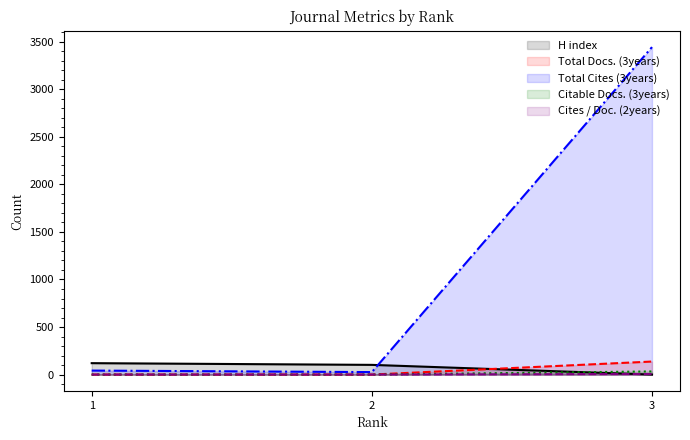

What is the difference between the highest and lowest values at 3?

3444